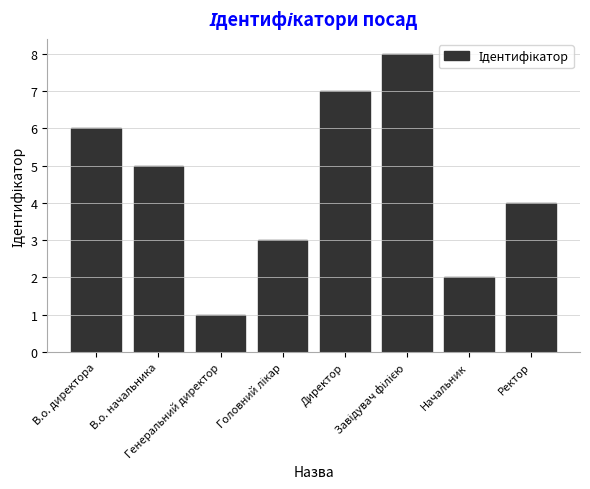

Where does the data first go above 5?

В.о. директора